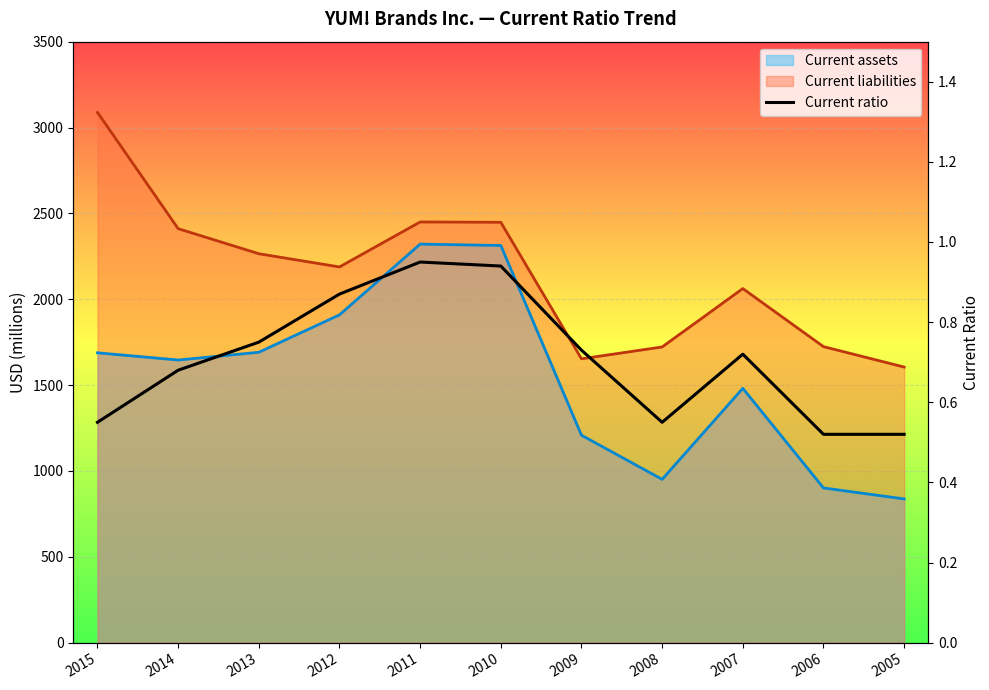

What is the difference between the maximum and minimum values?

0.4